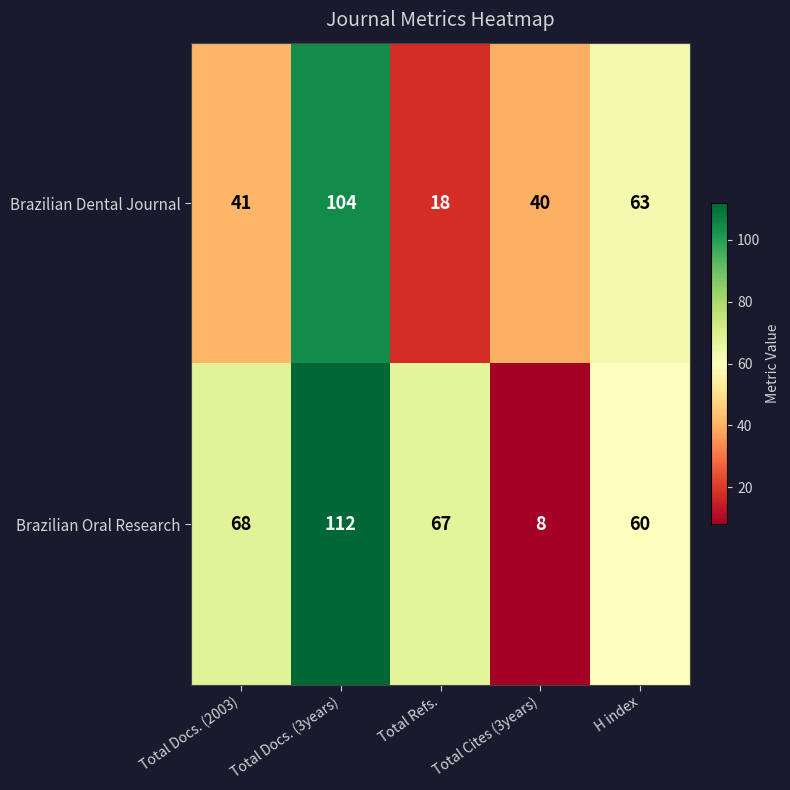

At which category does the chart reach its peak across all series?

Total Docs. (3years)